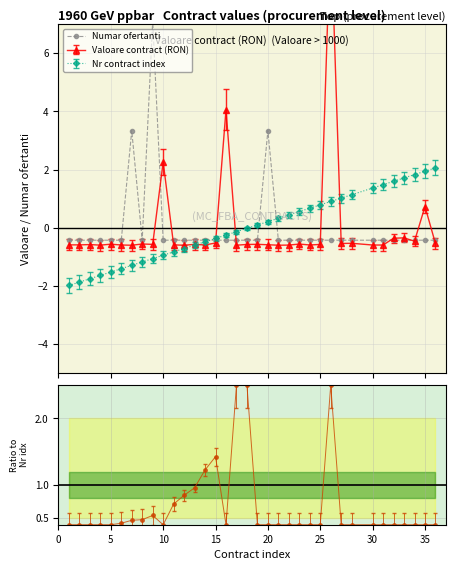

What is the value of the Nr contract index point at the 23rd from the left?

0.6